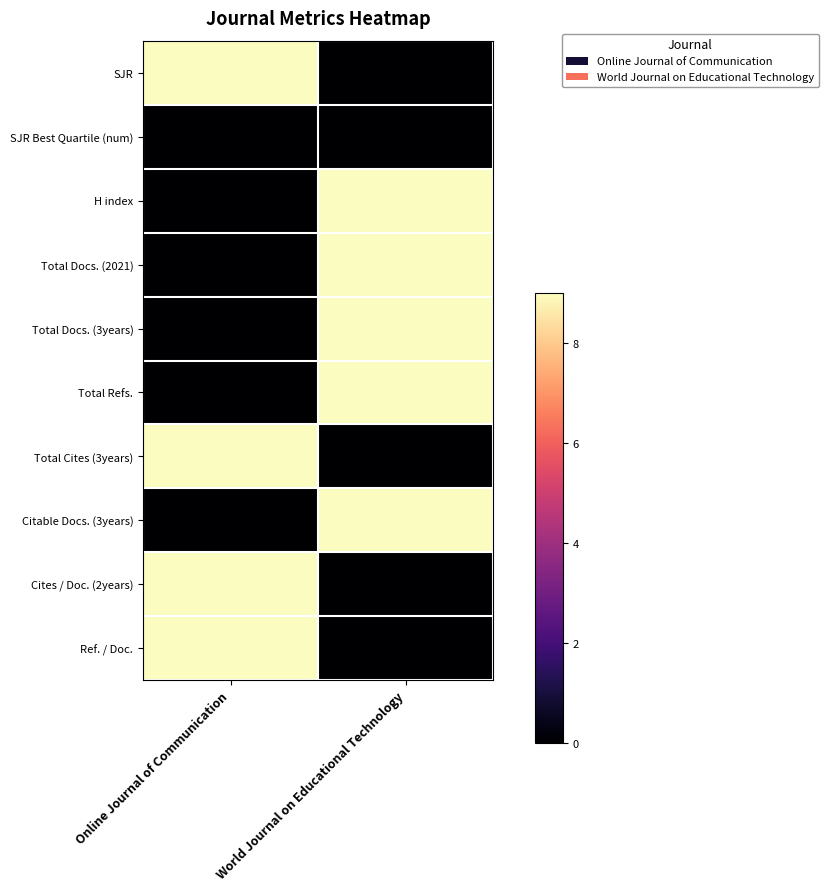

Which series has the largest total across all categories?

SJR